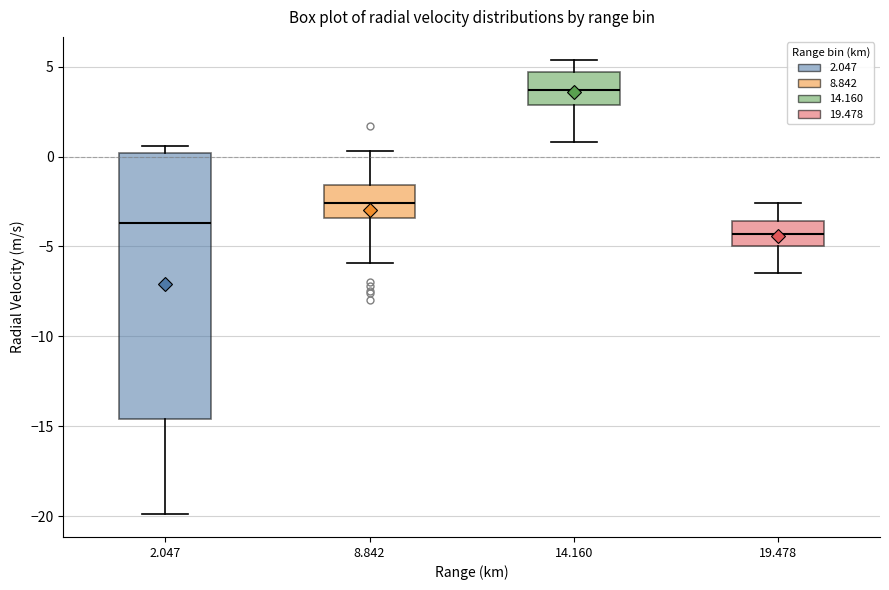

Which box has the lowest median line?

19.478